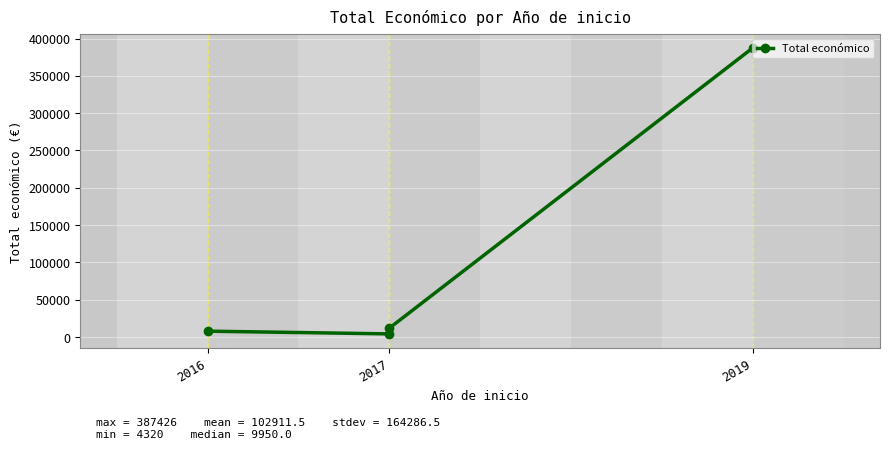

How many lines are shown in the chart?

1